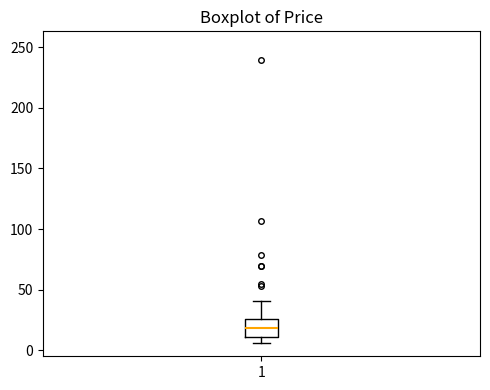

Transcribe this box plot: give where the median line is, the range the box spans, and where the two whiskers end, as read against the y-axis. The values are not printed on the chart, so give them approximately, as read against the axis.

median 20, box 10 to 25, whiskers 5 to 40